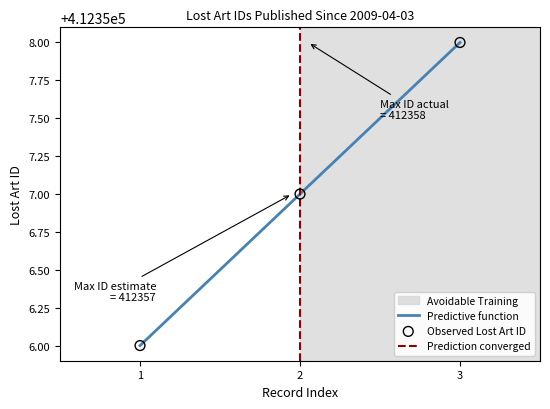

Between 1 and 2, which is larger?

2